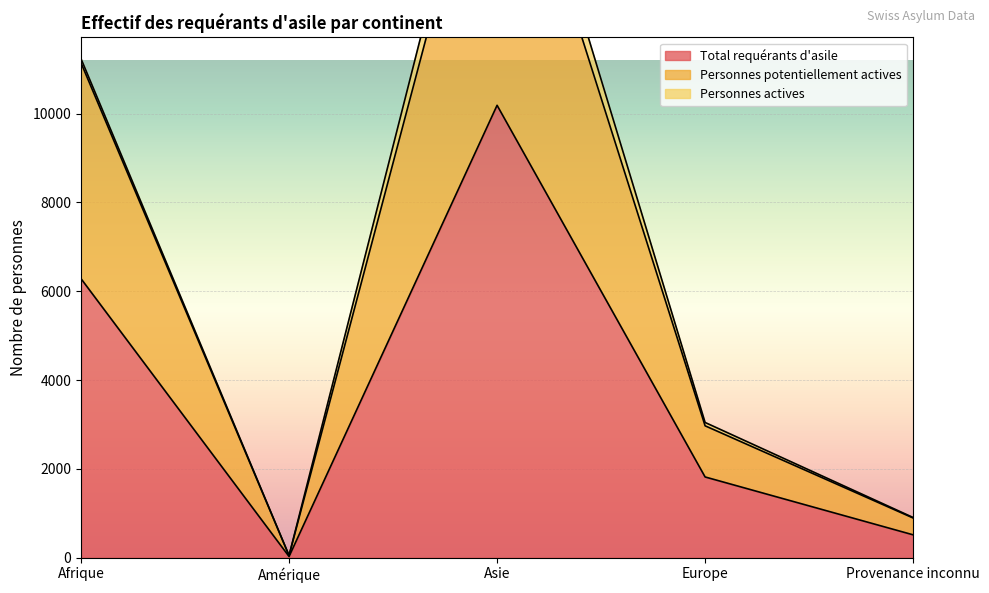

Is the value of Personnes potentiellement actives at Provenance inconnu greater than the value of Total requérants d'asile at Afrique?

No